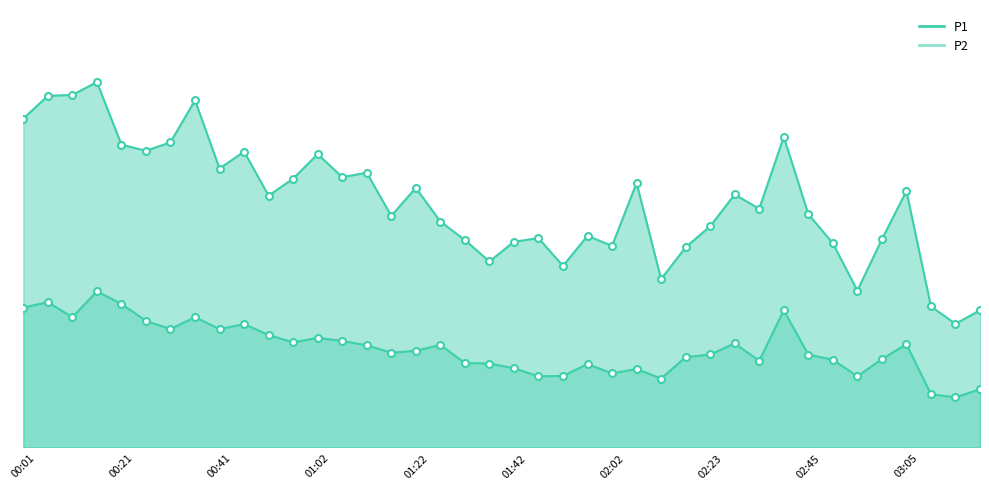

What value does the P1 series have at 01:22?

17.6